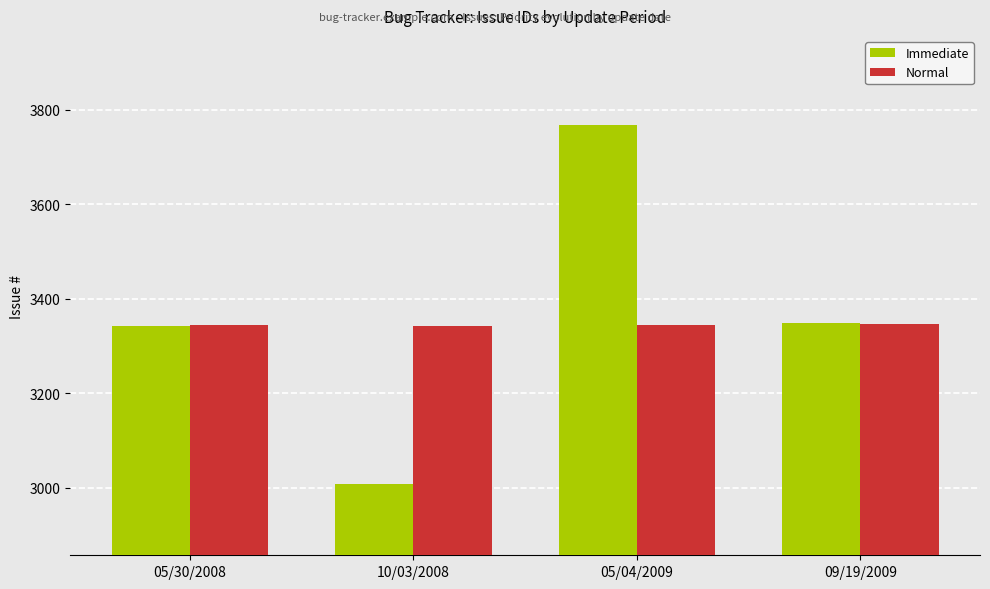

Rank the series by their maximum value, from highest to lowest.

Immediate, Normal